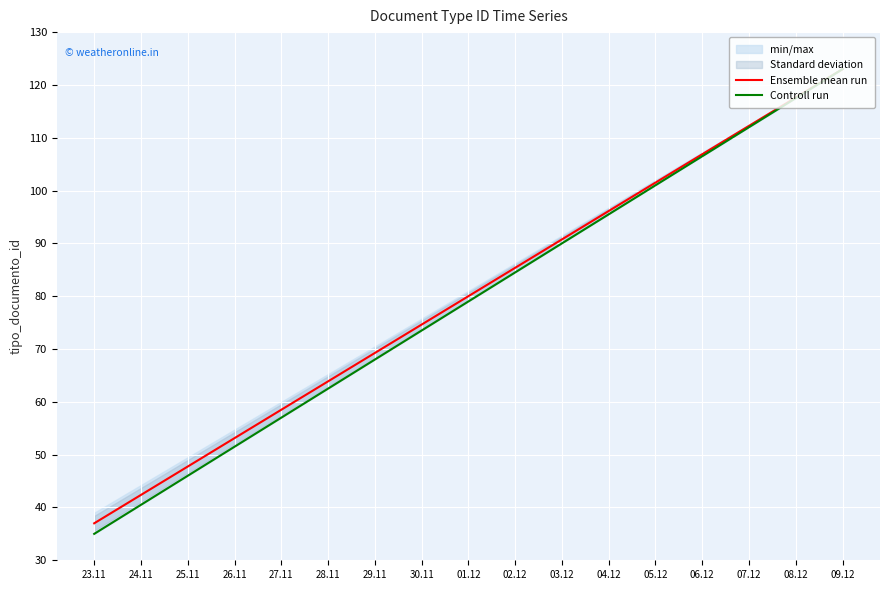

What is the spread (max minus min) of values at 23.11?

2